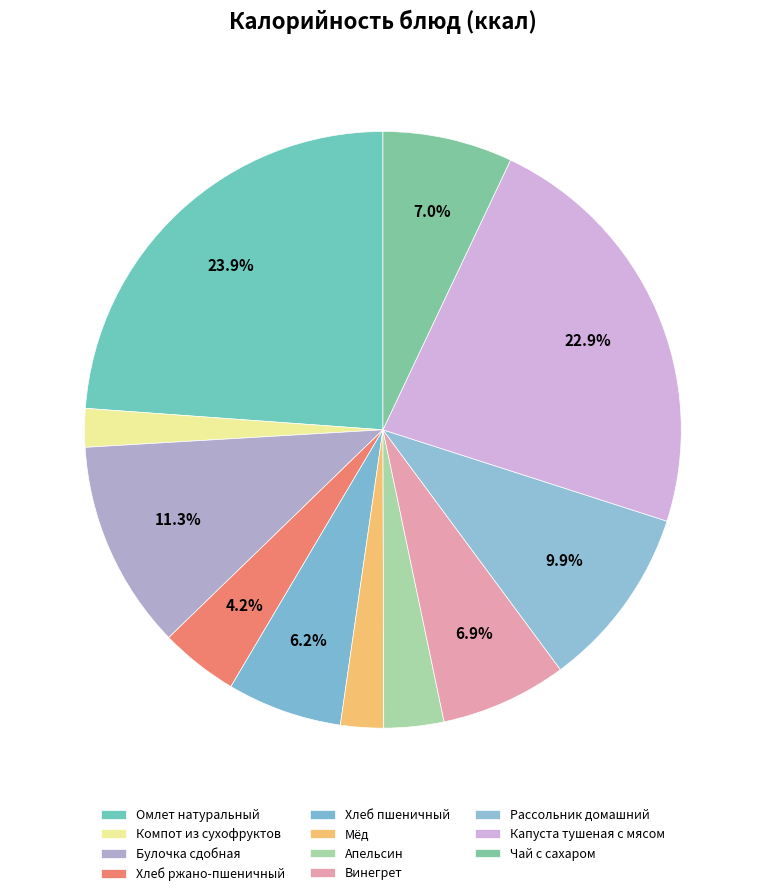

How many segments does this pie chart have?

11